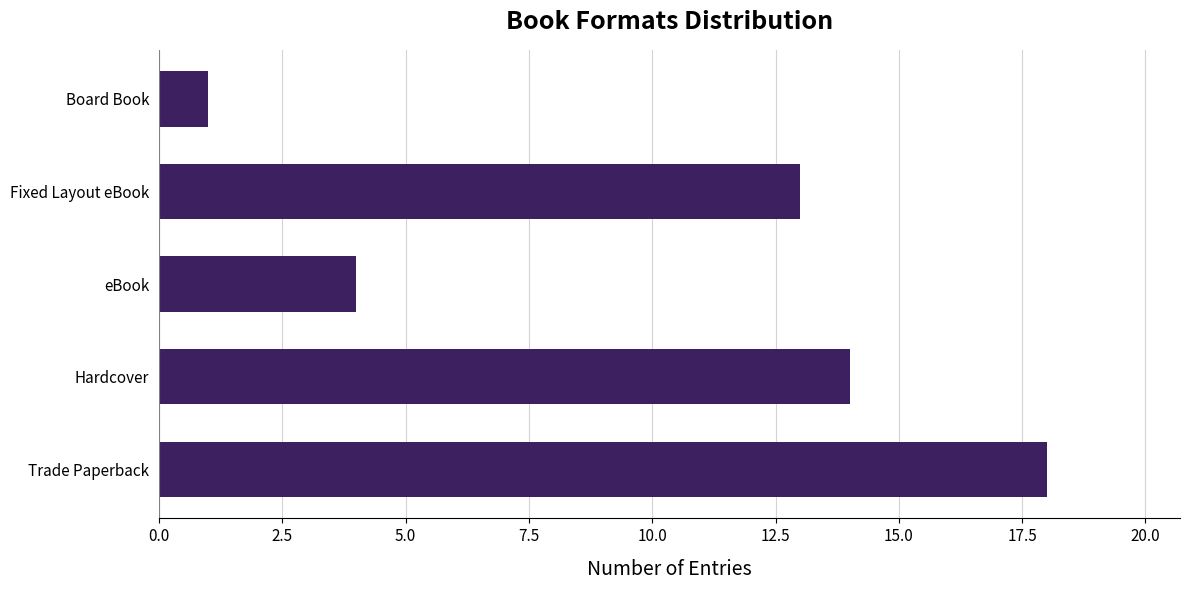

Count the number of categories in the chart.

5